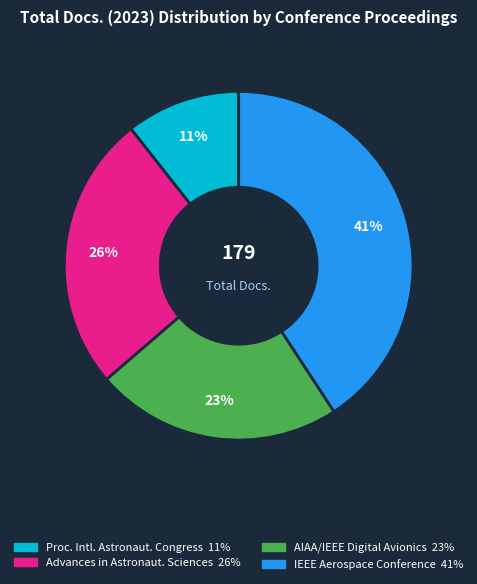

Count the number of slices in the pie.

4